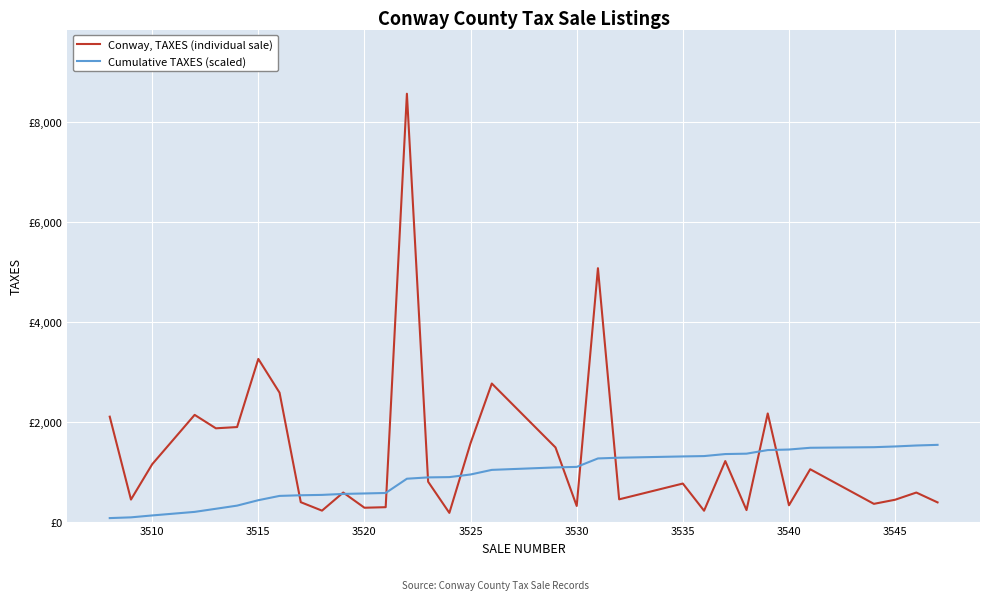

True or false: Cumulative TAXES (scaled) and Conway, TAXES (individual sale) intersect in this chart.

True